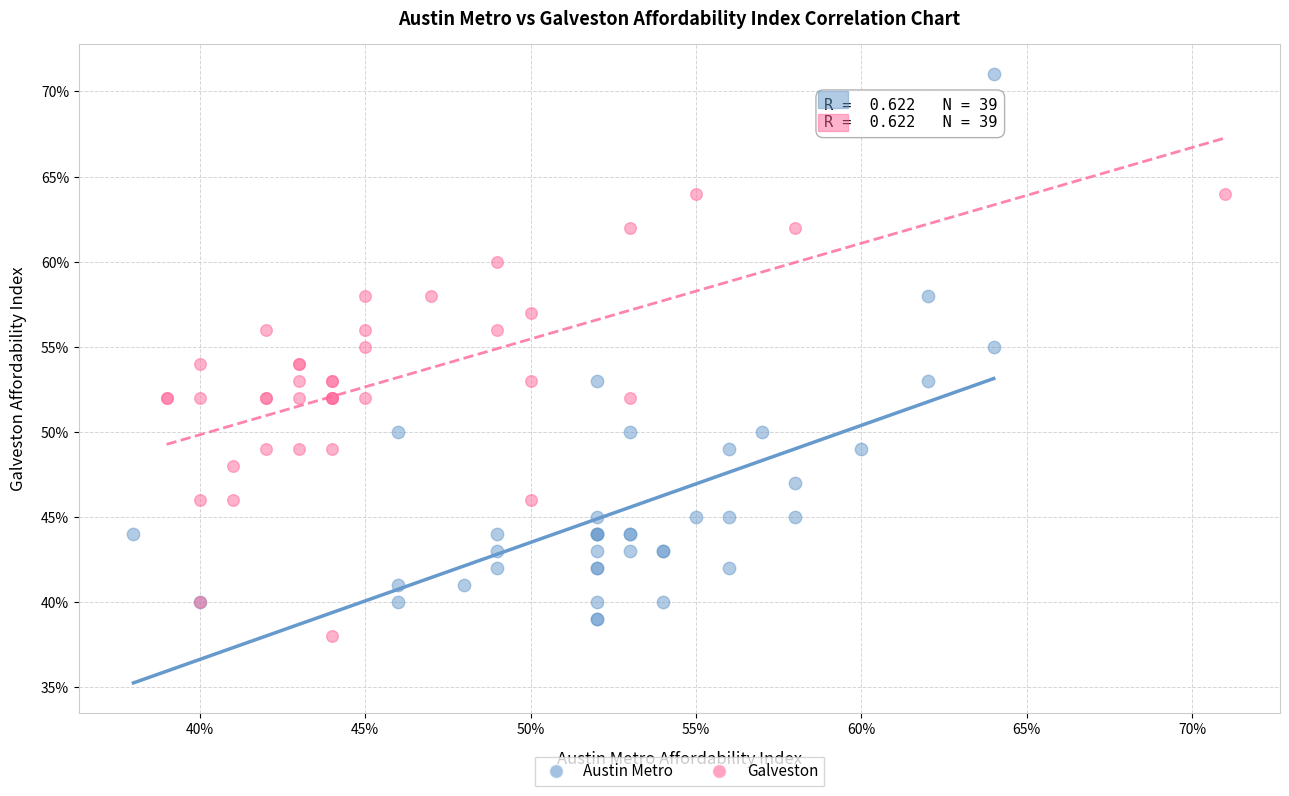

What are all the series names shown in the legend?

Austin Metro, Galveston